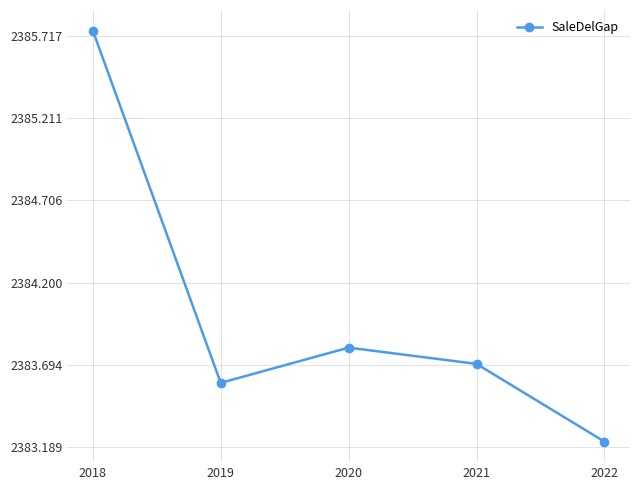

How many points are higher than both their immediate neighbors (excluding endpoints)?

1